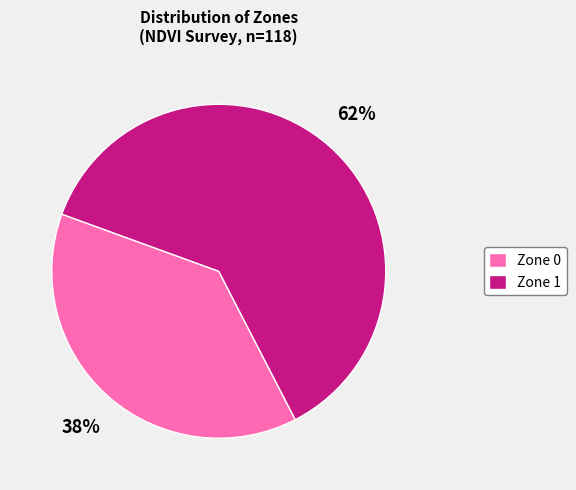

The Zone 1 slice represents 50% of the pie. True or false?

False